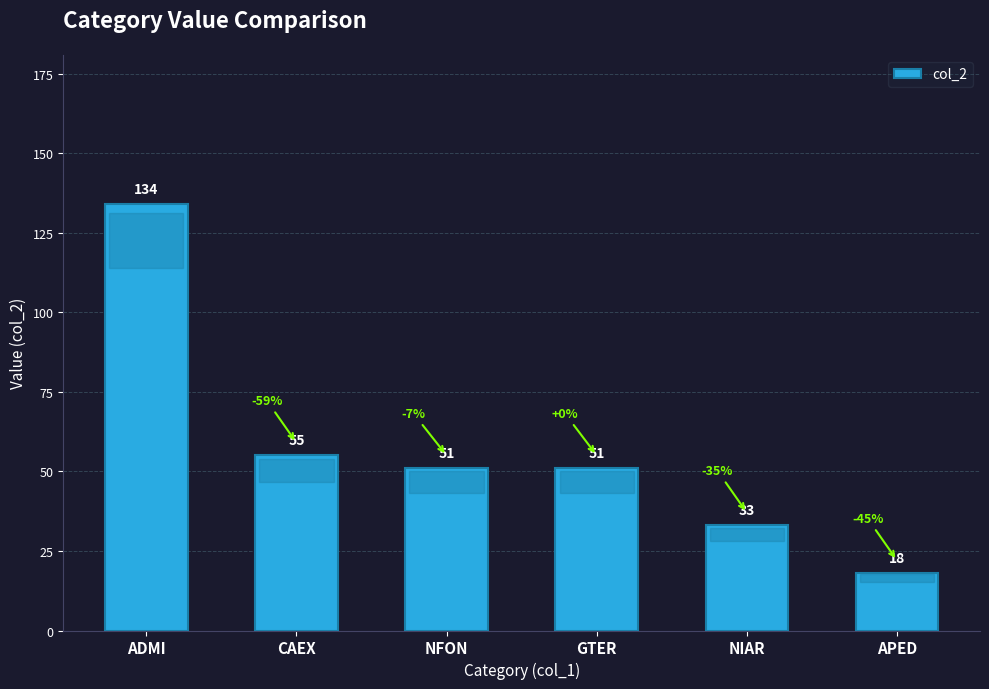

Does the chart contain stacked bars?

No